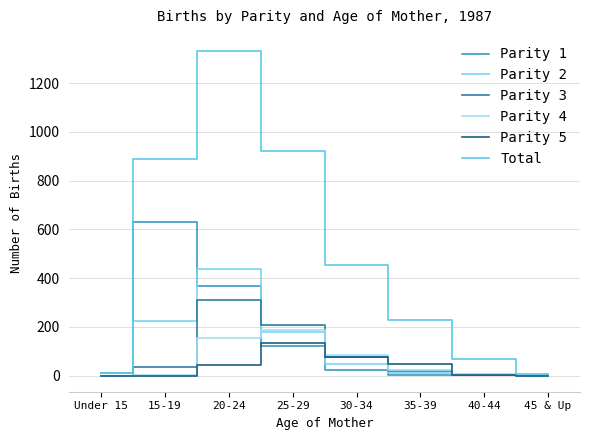

What position from the right is Under 15?

8